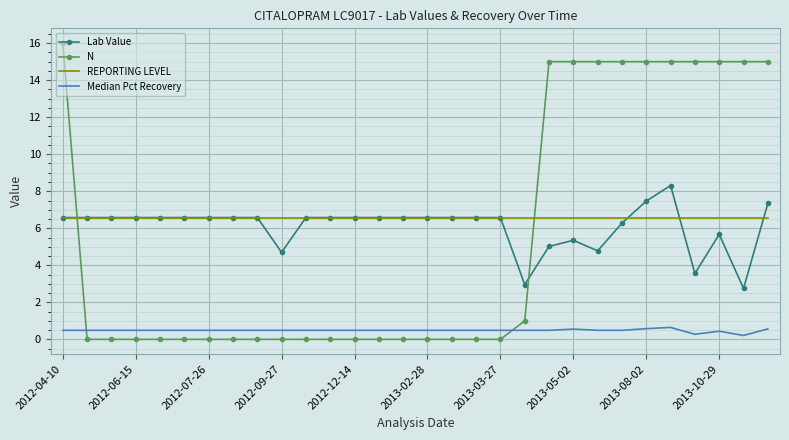

Which series has the largest total across all categories?

REPORTING LEVEL